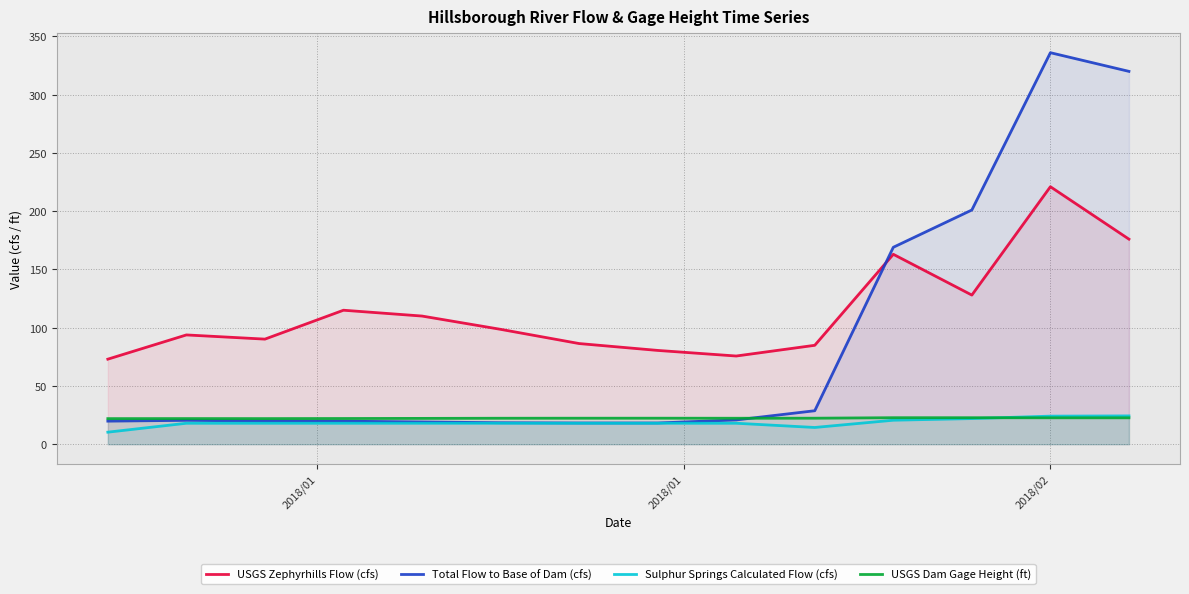

Which series has the widest spread of values?

Total Flow to Base of Dam (cfs)